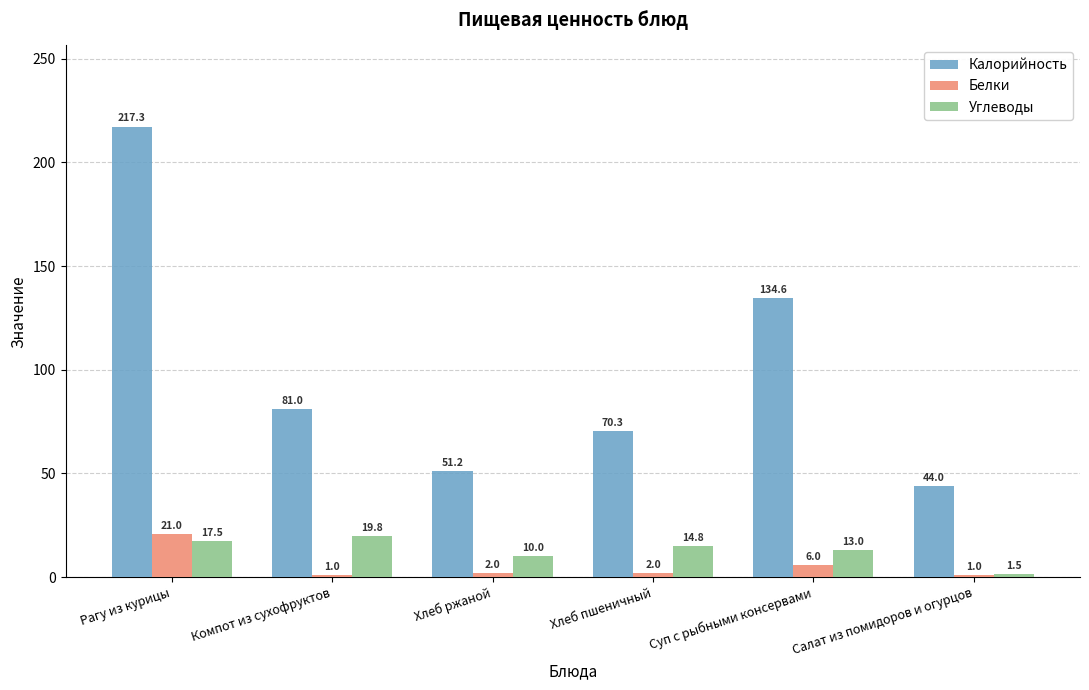

Reading left to right, extract all data points from this chart.

Калорийность: Рагу из курицы=217.3	Компот из сухофруктов=81.0	Хлеб ржаной=51.2	Хлеб пшеничный=70.3	Суп с рыбными консервами=134.6	Салат из помидоров и огурцов=44.0
Белки: Рагу из курицы=21.0	Компот из сухофруктов=1.0	Хлеб ржаной=2.0	Хлеб пшеничный=2.0	Суп с рыбными консервами=6.0	Салат из помидоров и огурцов=1.0
Углеводы: Рагу из курицы=17.5	Компот из сухофруктов=19.8	Хлеб ржаной=10.0	Хлеб пшеничный=14.8	Суп с рыбными консервами=13.0	Салат из помидоров и огурцов=1.5